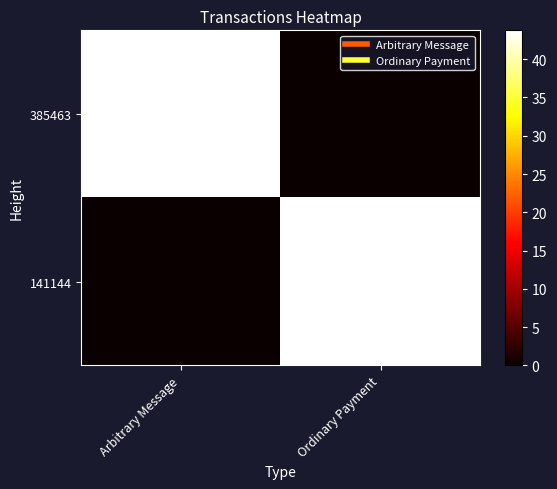

At which category is the sum across all series the highest?

Ordinary Payment